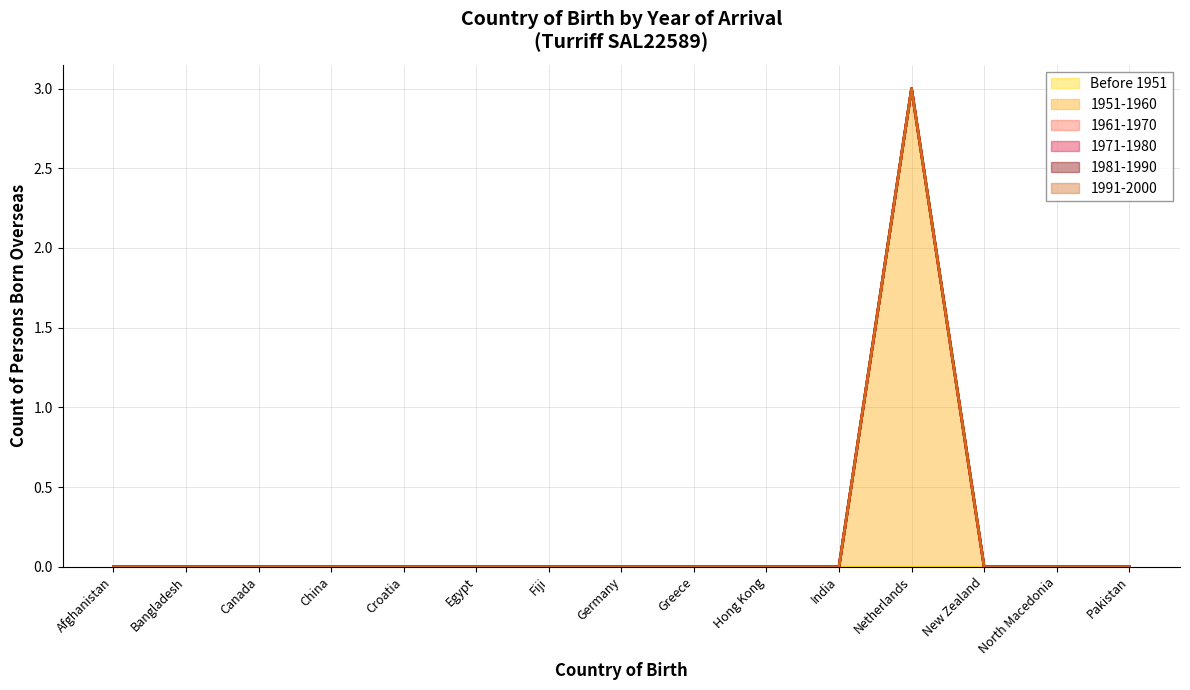

What are all the series names shown in the legend?

Before 1951 line, 1951-1960 line, 1961-1970 line, 1971-1980 line, 1981-1990 line, 1991-2000 line